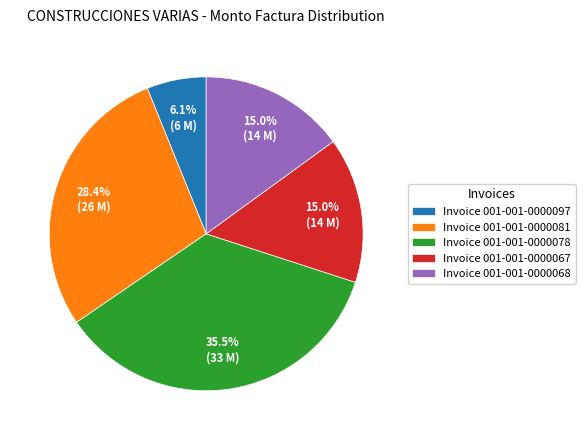

What is the total percentage of Invoice 001-001-0000068 and Invoice 001-001-0000097?

21.1%